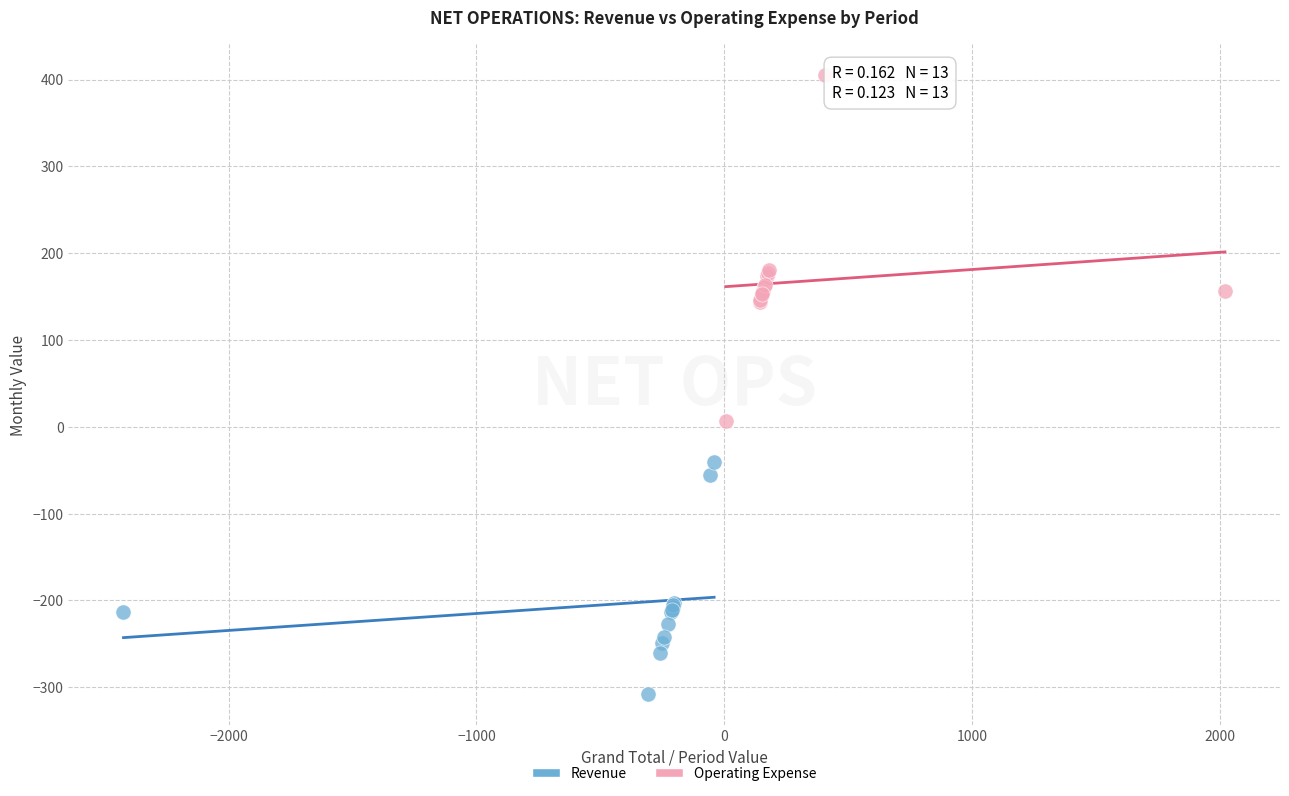

Which series contains the lowest Y value?

Revenue